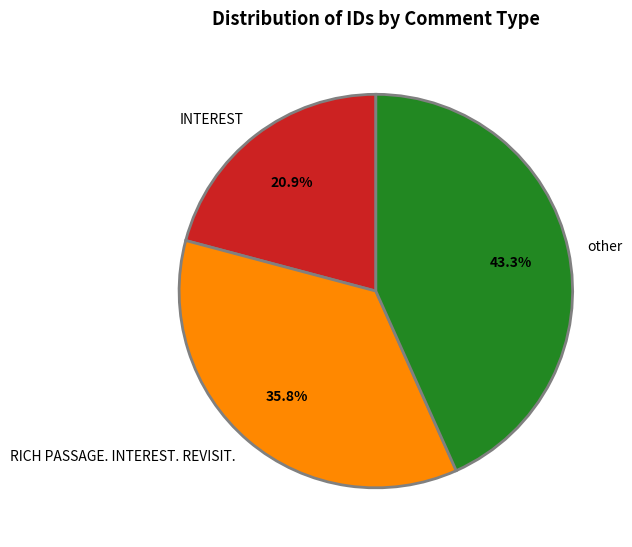

To the nearest percent, what is the average slice percentage?

33%